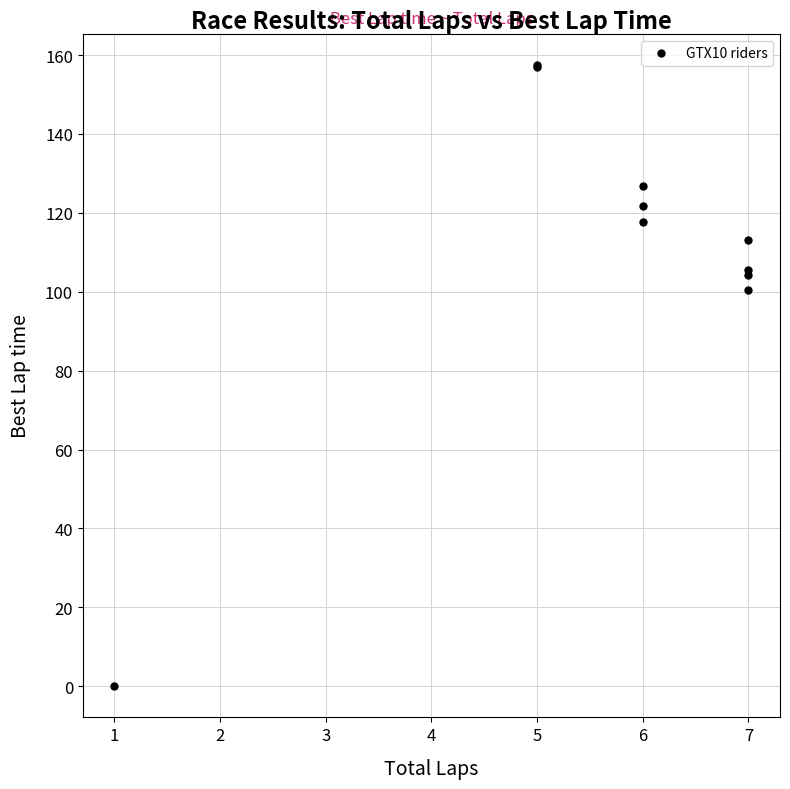

What Y value in the scatter plot is closest to 78?

100.4